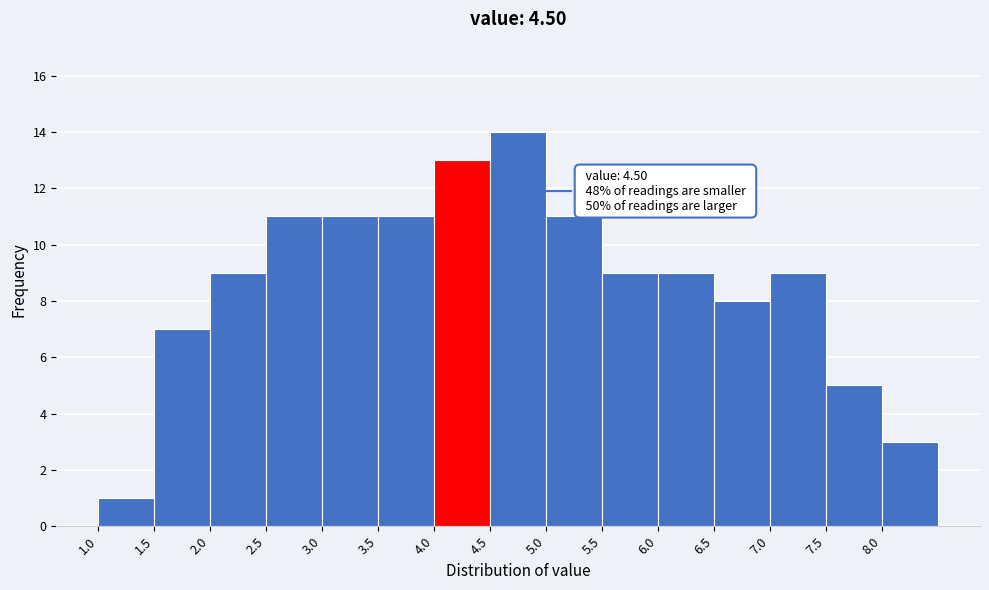

Over which range of the x-axis is the bar tallest?

4.5 to 5.0